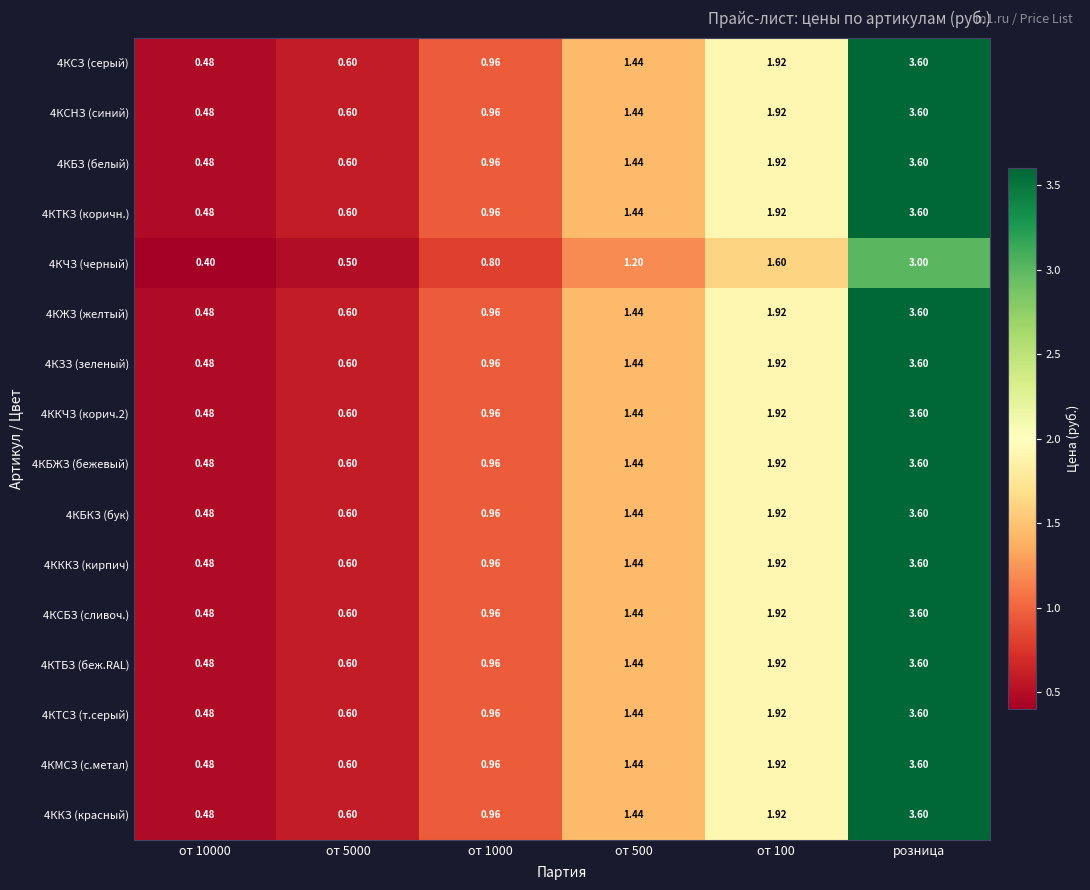

Which label corresponds to the largest value in the chart?

розница